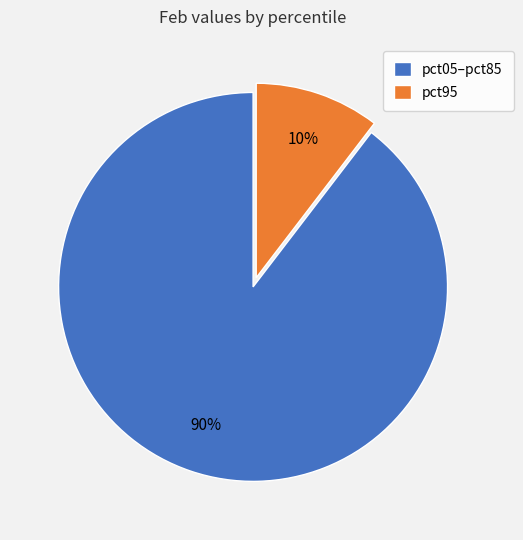

True or false: pct95 accounts for 5% of the total.

False